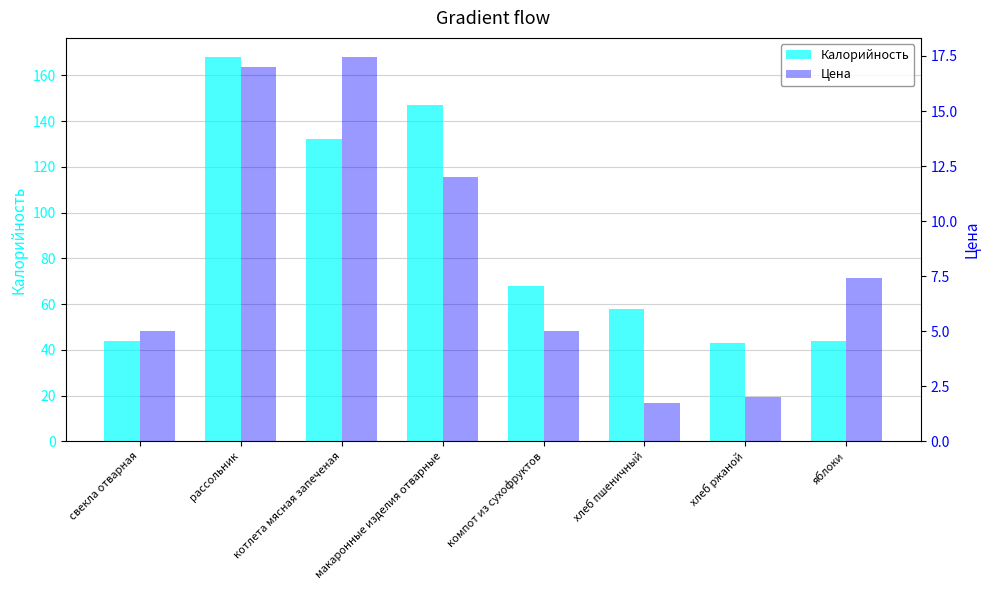

What is the difference between the highest and lowest values at хлеб пшеничный?

56.2